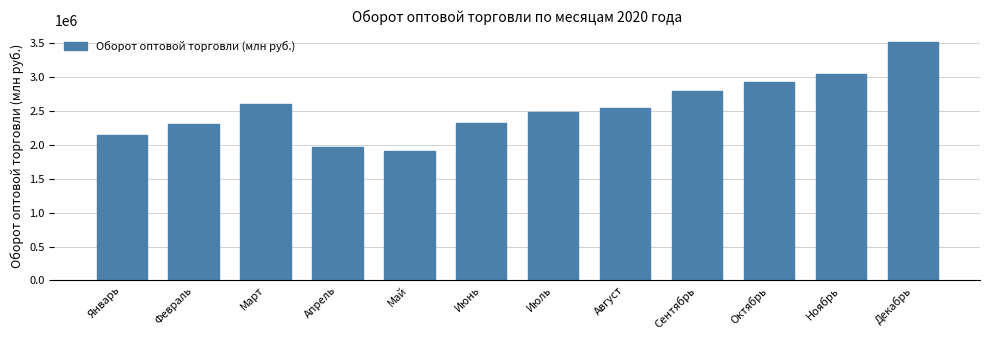

True or false: the data shows 2321027.2 at Июнь.

True